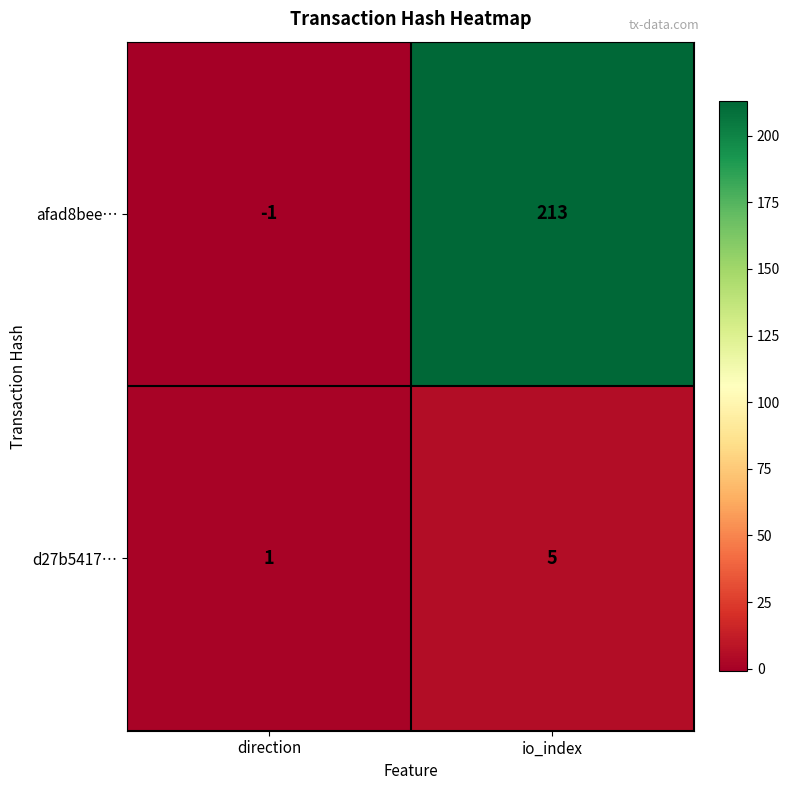

List the series in order of their peak value, lowest first.

d27b5417…, afad8bee…